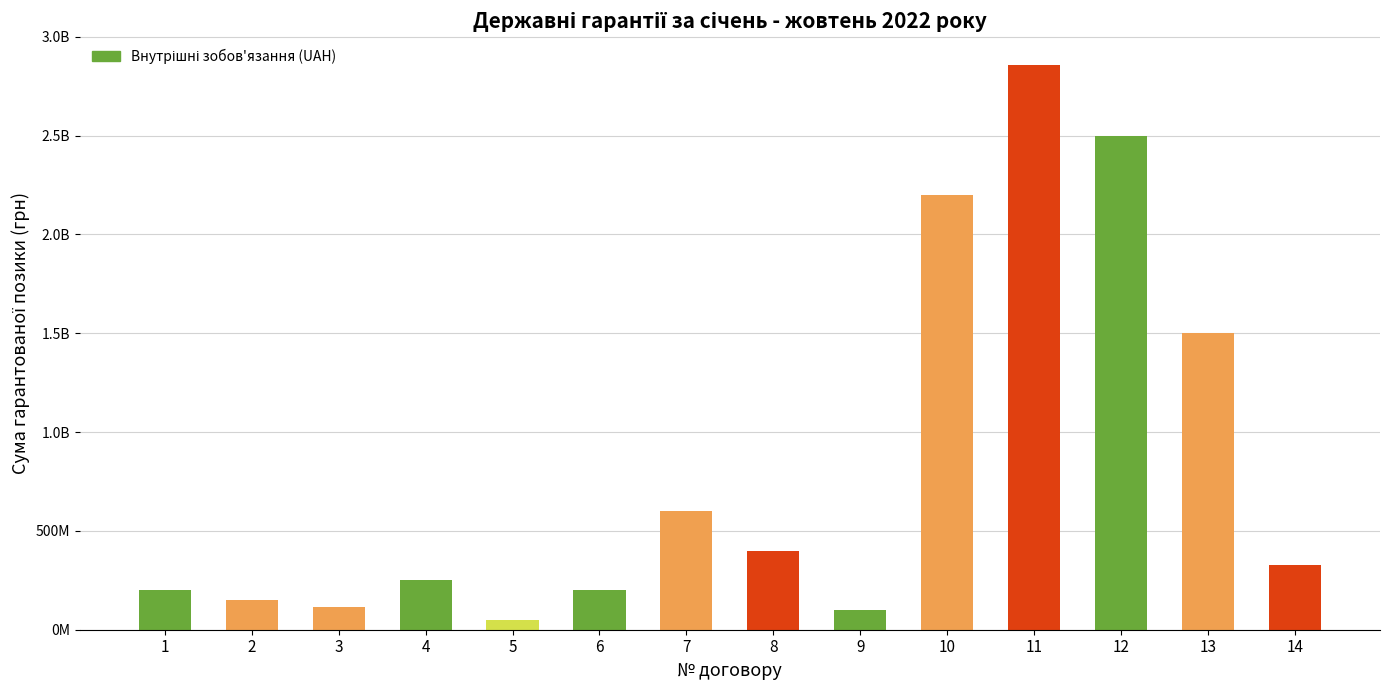

Does the chart contain any negative values?

No